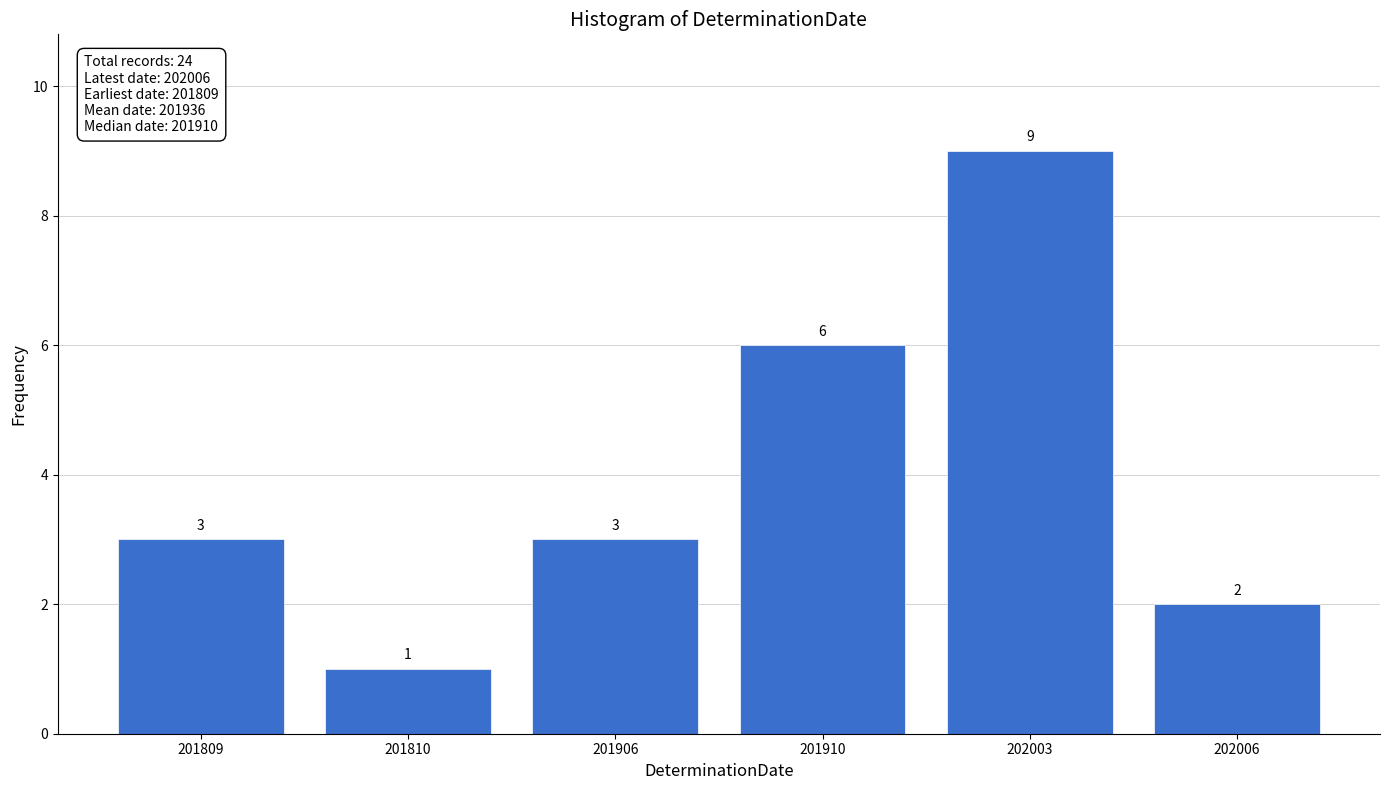

Reading right to left, extract all data points from this chart.

2	9	6	3	1	3